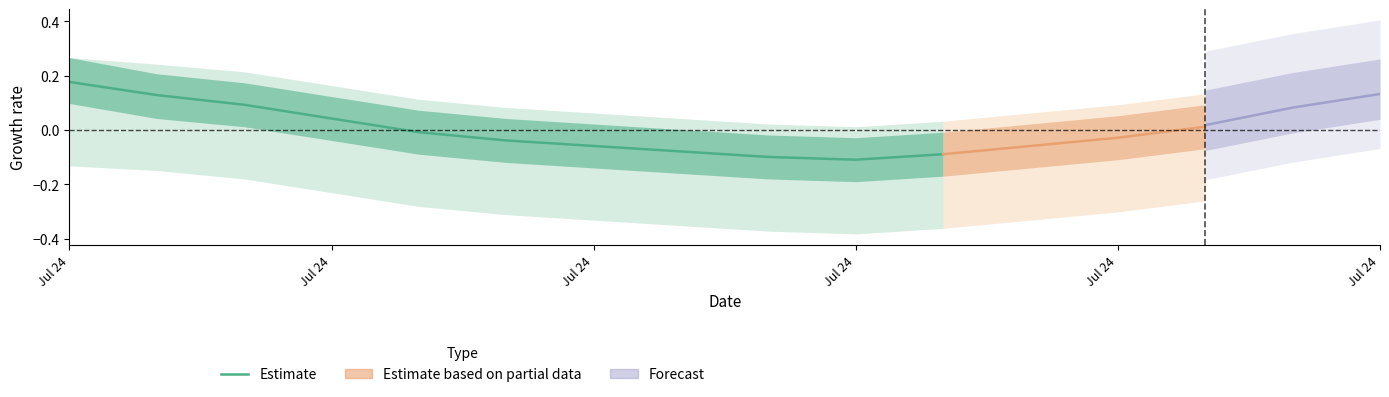

How many values are below zero?

7